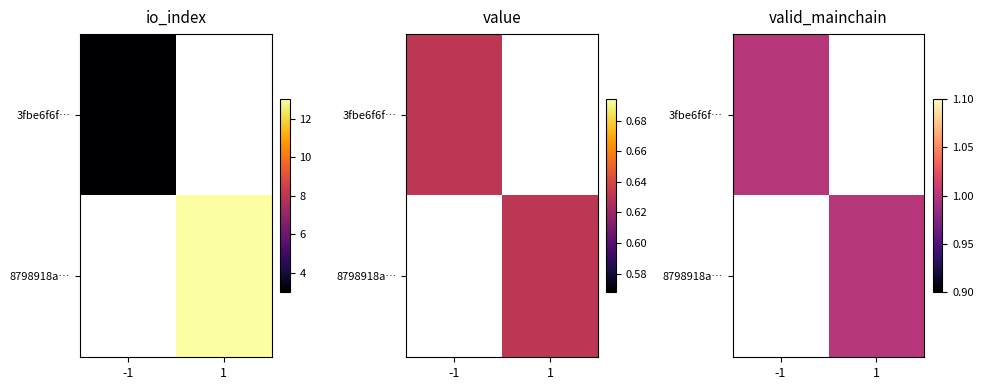

Reading right to left, list all the values displayed in this chart.

3fbe6f6f11e971992019b2849397a83484cf7d3: 0.6	1.0	3.0	-1.0
8798918a82495b9f0ef445bf5759789113dfc95: 0.6	1.0	13.0	1.0